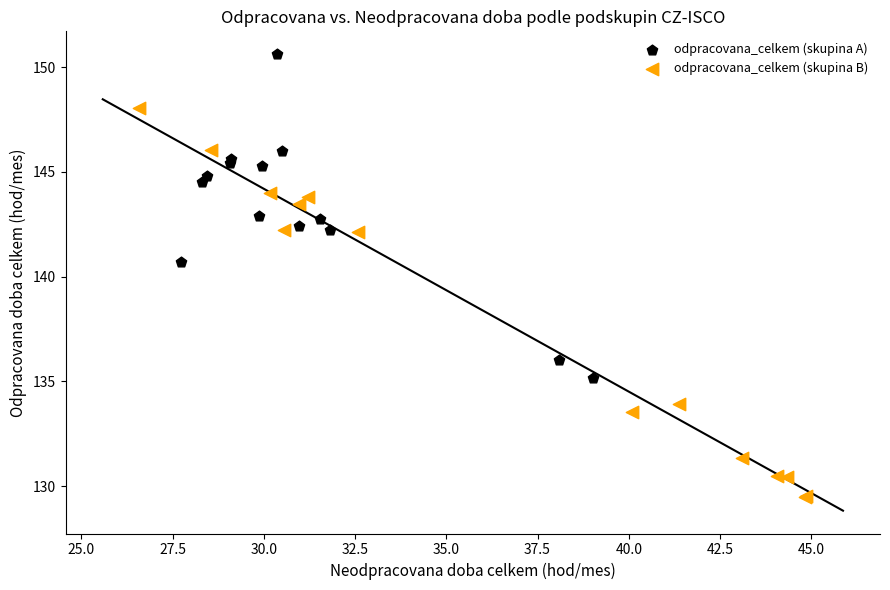

What are all the series names shown in the legend?

odpracovana_celkem (skupina A), odpracovana_celkem (skupina B)